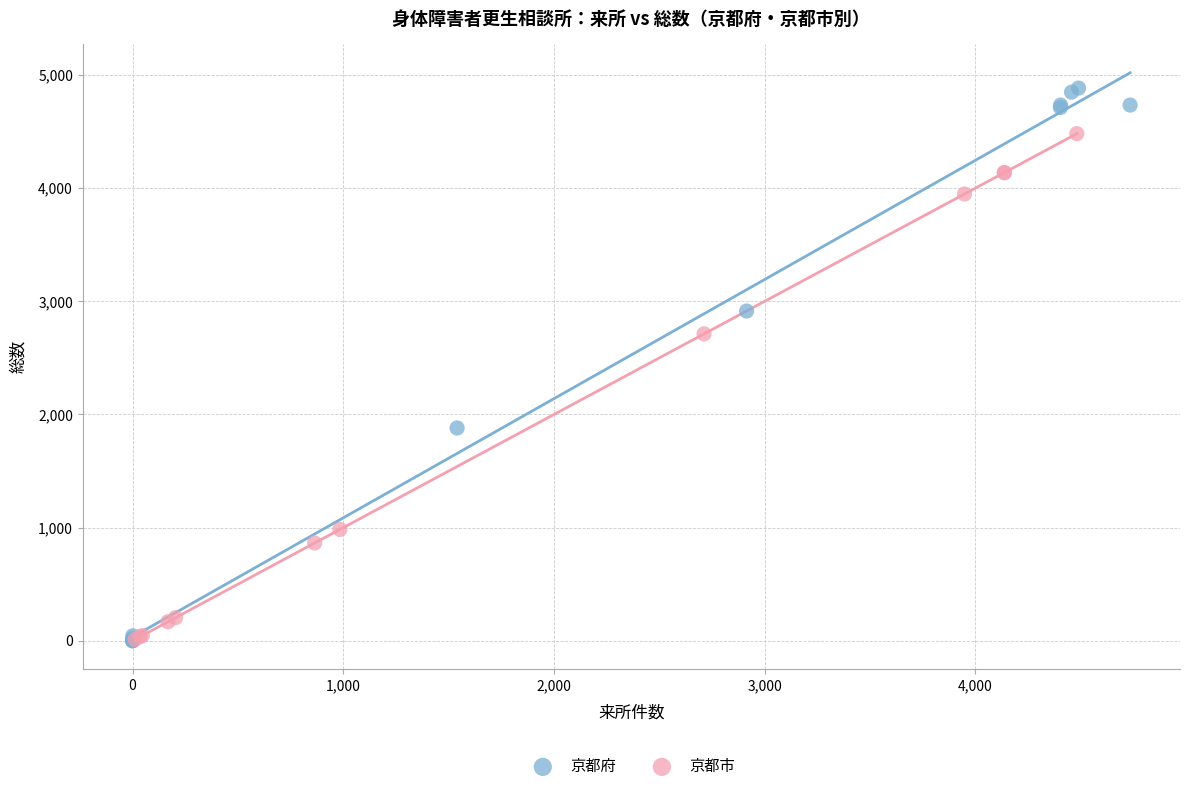

What are all the series names shown in the legend?

京都府, 京都市